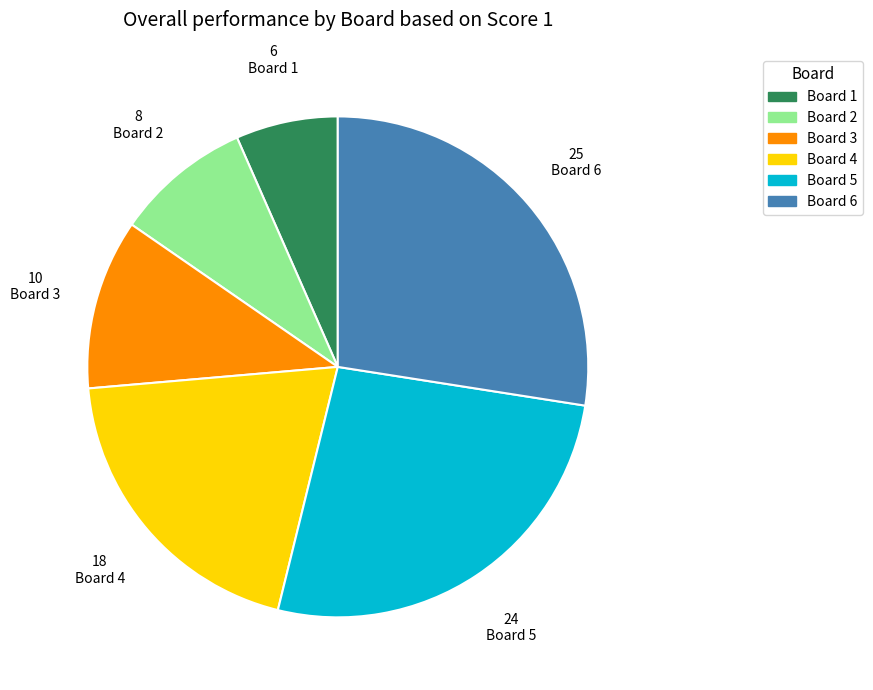

Approximately how many times larger is the value at Board 3 compared to Board 1?

1.7